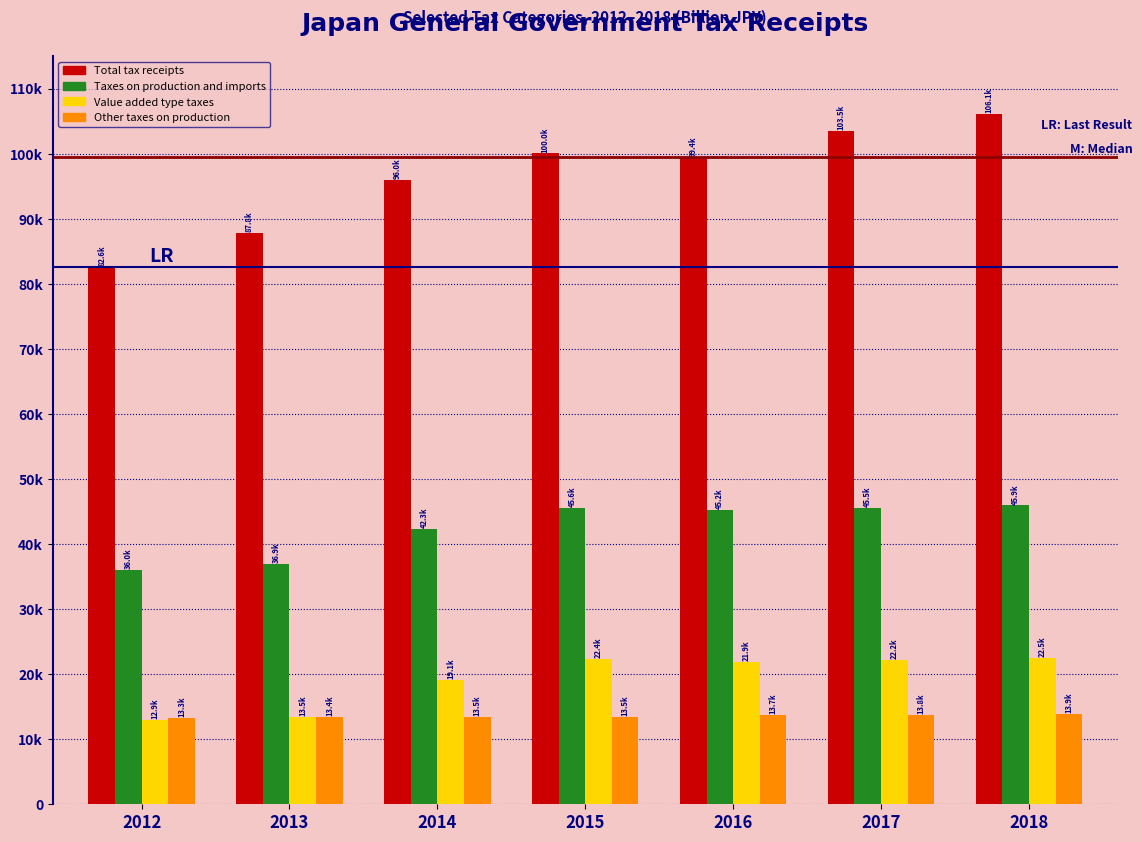

What are all the series names shown in the legend?

Total tax receipts, Taxes on production and imports, Value added type taxes, Other taxes on production